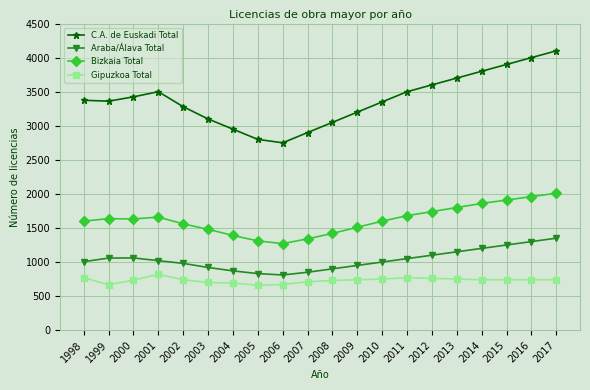

List the series in order of their peak value, lowest first.

Gipuzkoa Total, Araba/Álava Total, Bizkaia Total, C.A. de Euskadi Total